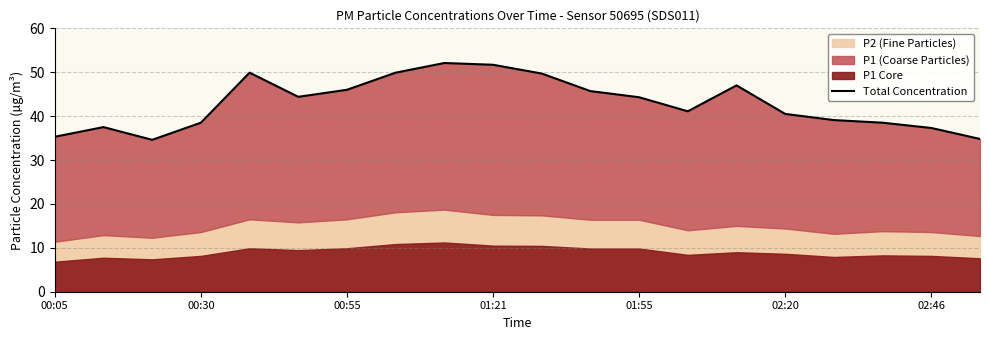

Between 7 and 8, which is larger?

8